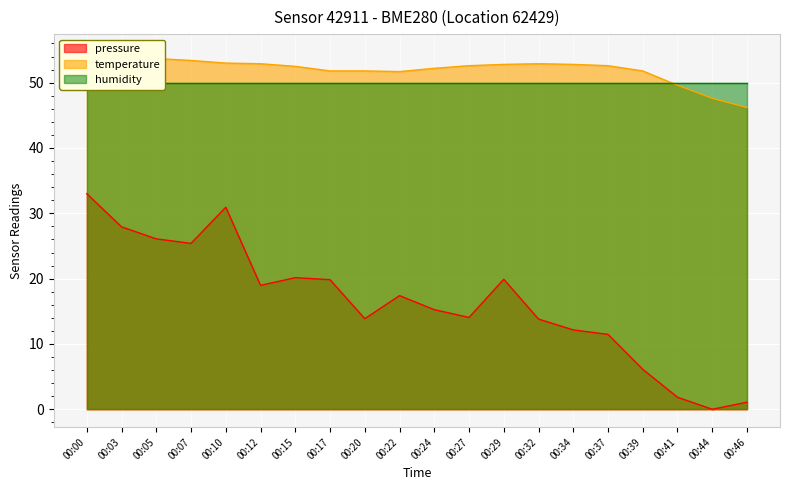

At which category is the sum across all series the highest?

00:00